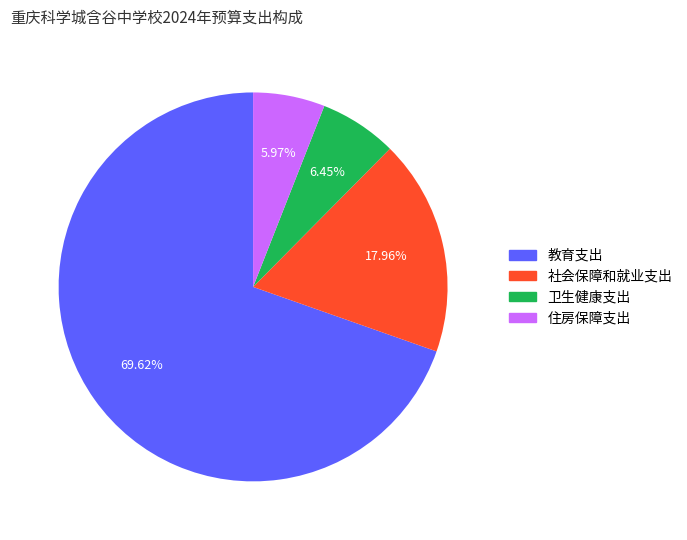

True or false: 住房保障支出 accounts for 1% of the total.

False